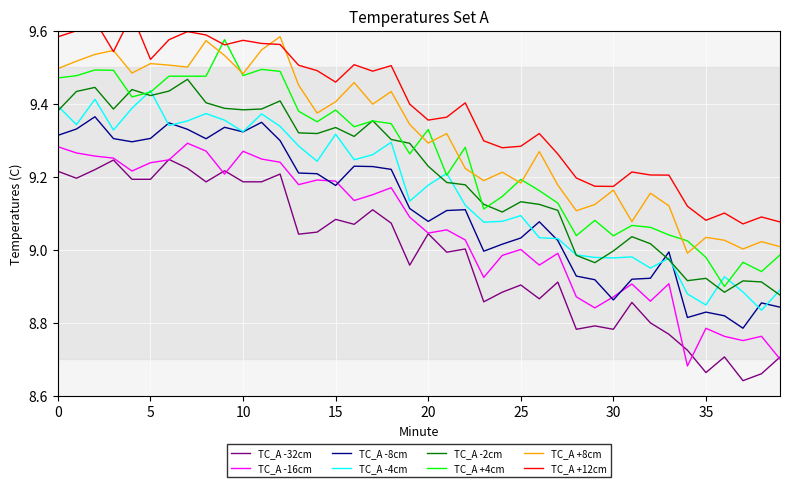

List the labels in order of value, largest first.

4, 2, 1, 7, 8, 0, 6, 10, 11, 12, 9, 3, 5, 16, 13, 18, 14, 17, 15, 22, 19, 21, 20, 26, 23, 25, 24, 27, 31, 32, 33, 28, 29, 30, 34, 36, 38, 35, 39, 37